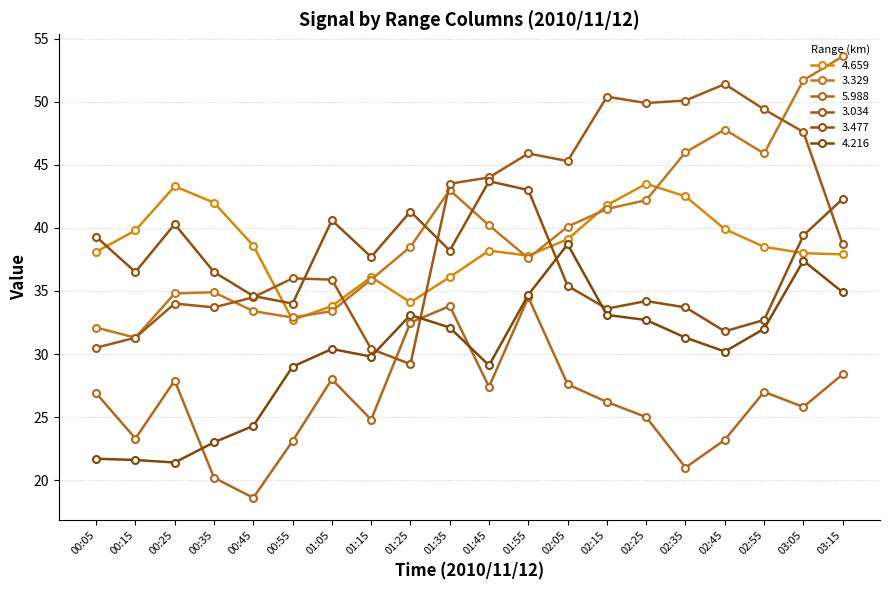

Is it true that 4.216 equals 12.1 at 01:25?

False